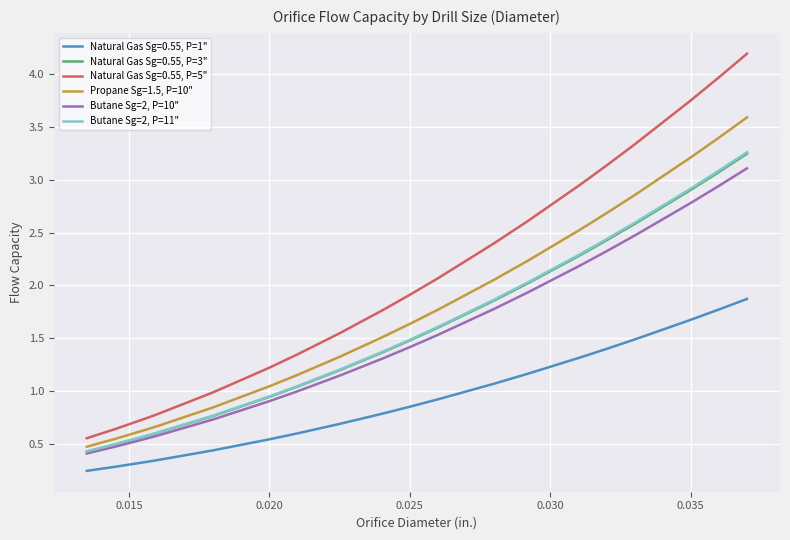

Which series has the largest total across all categories?

Natural Gas Sg=0.55, P=5"